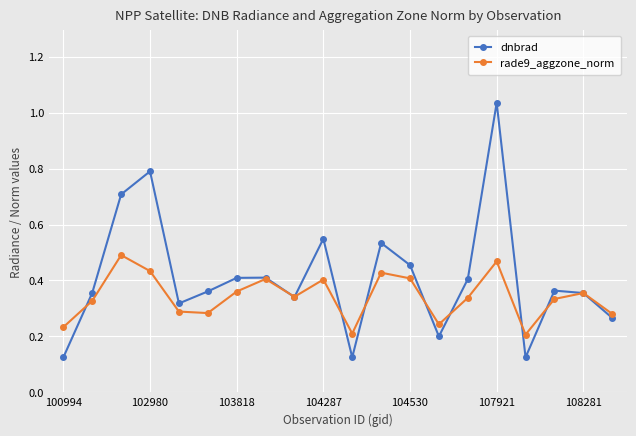

Which series has the largest total across all categories?

dnbrad